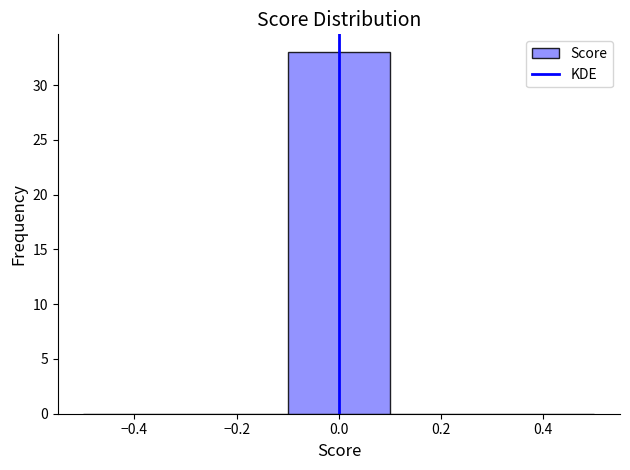

Reading left to right, list every bar in this chart as the range it spans on the x-axis followed by its height. The values are not printed on the chart, so give them approximately, as read against the axis.

-0.5 to -0.3: 0
-0.3 to -0.1: 0
-0.1 to 0.1: 33
0.1 to 0.3: 0
0.3 to 0.5: 0